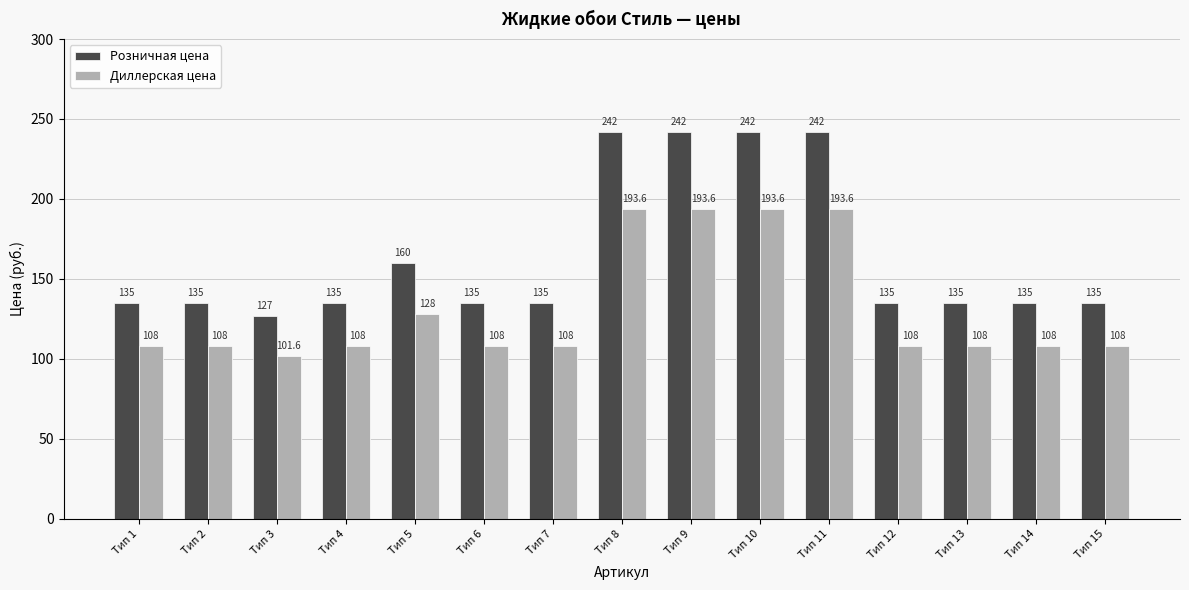

Read the Диллерская цена value at Тип 5.

128.0